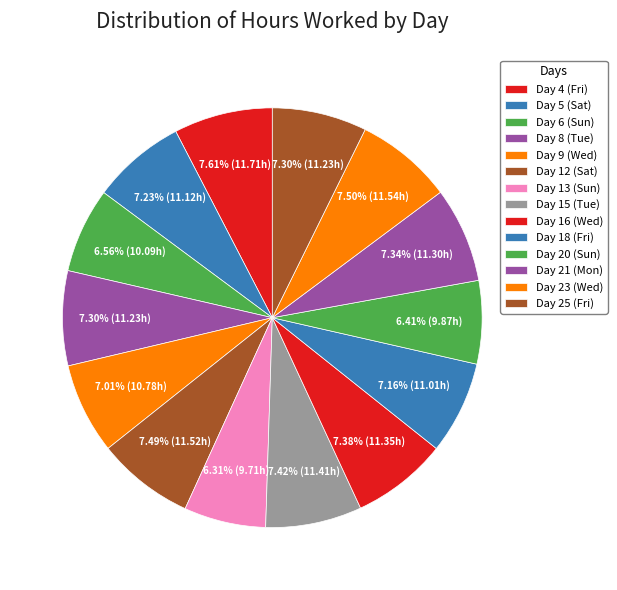

Is there any slice that represents more than half of the pie?

No